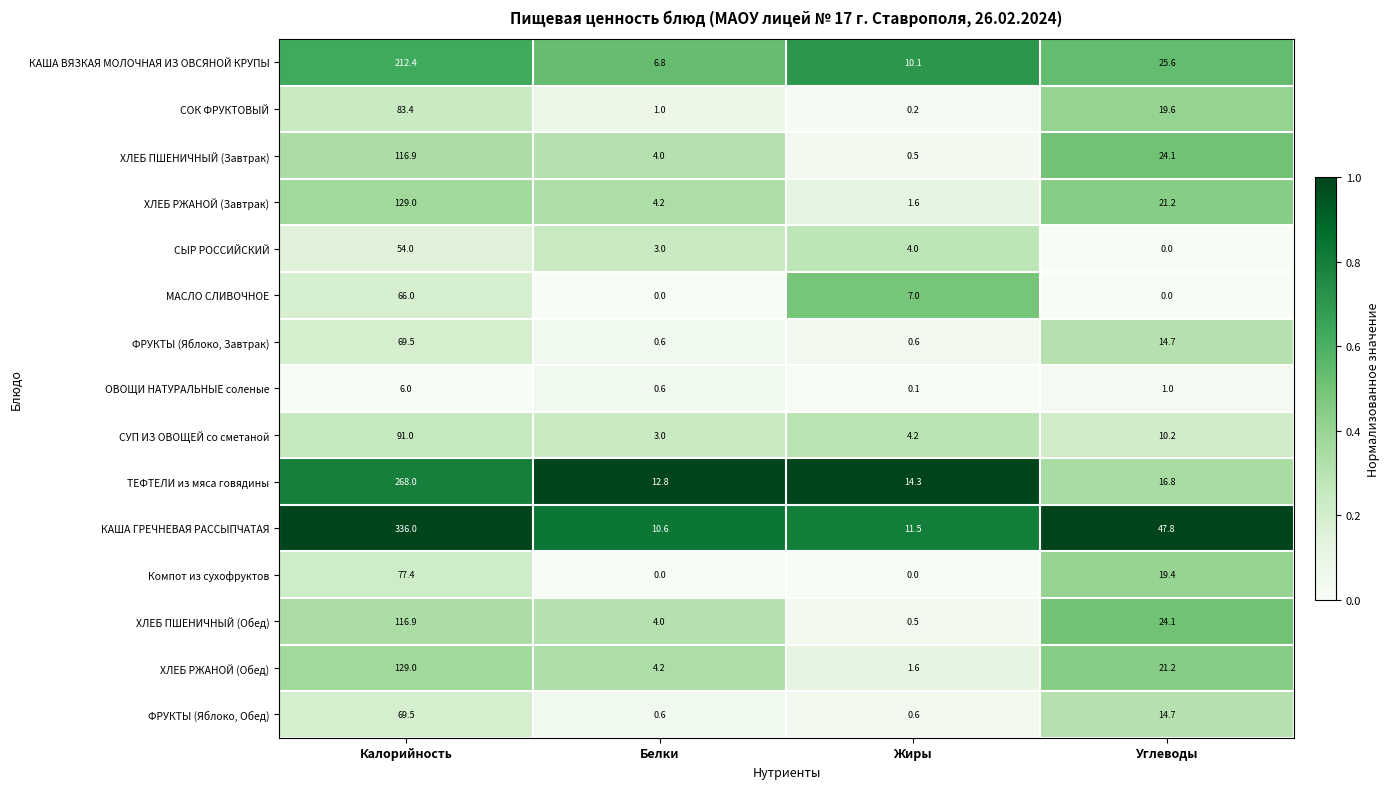

Is it true that СЫР РОССИЙСКИЙ equals 0.0 at Углеводы?

True